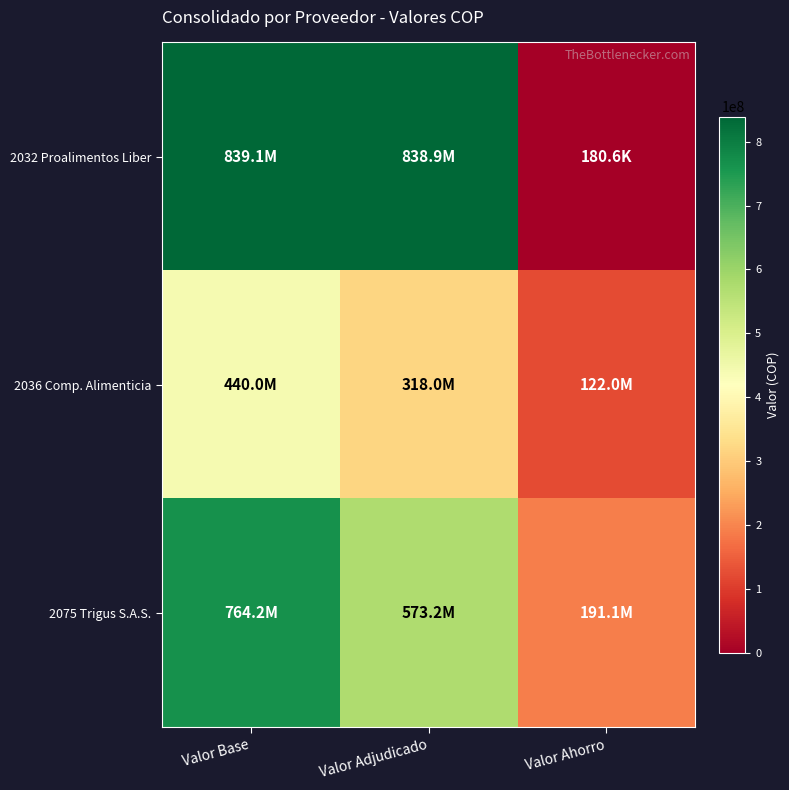

What is the spread (max minus min) of values at Valor Ahorro?

190872488.2